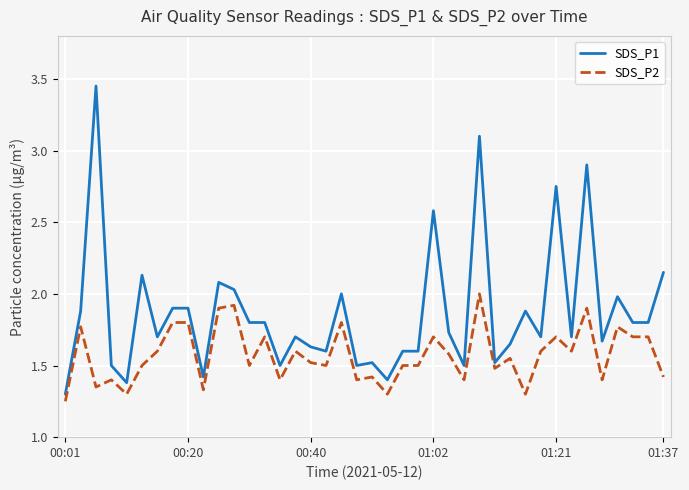

How many lines are shown in the chart?

2